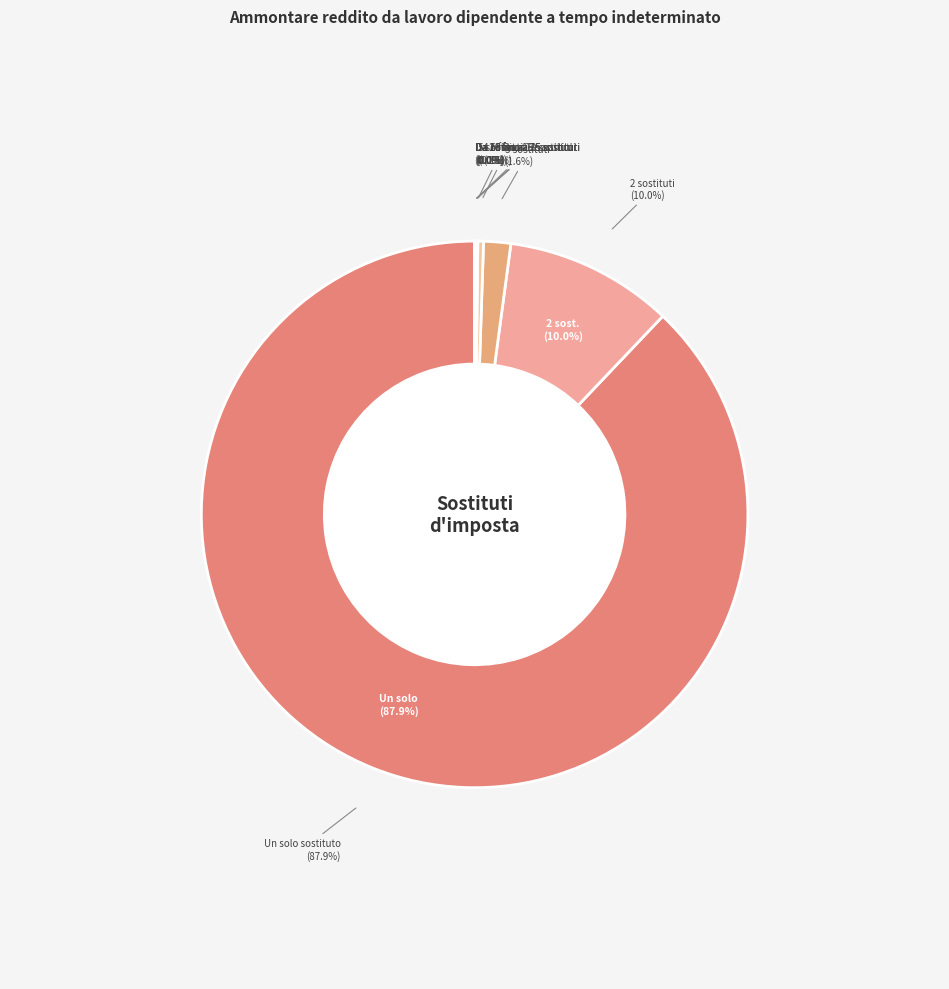

What percentage do 4 sostituti and 2 sostituti together represent?

10.3%